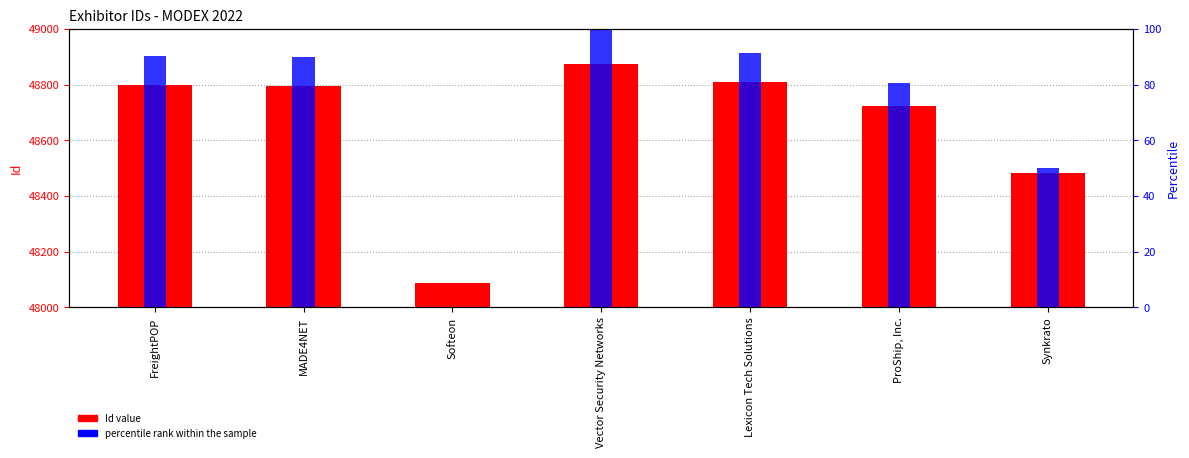

What are all the series names shown in the legend?

Id value, percentile rank within the sample